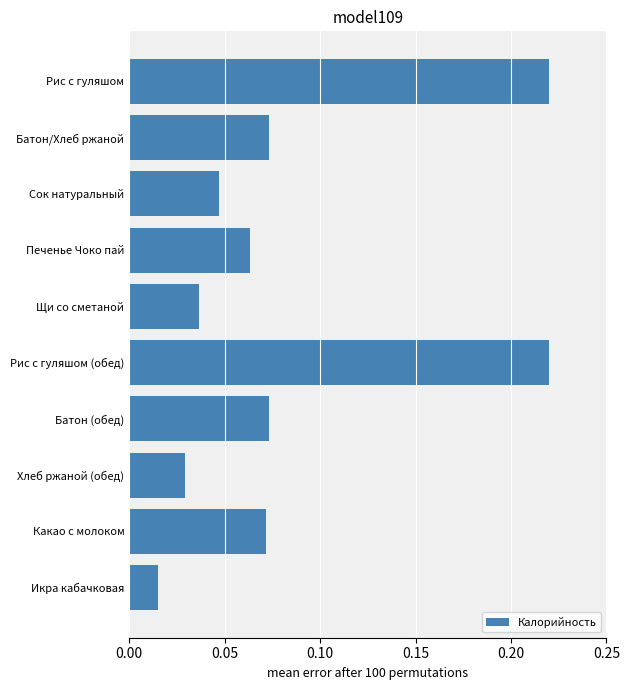

Where is the data nearest to the value 0?

Икра кабачковая